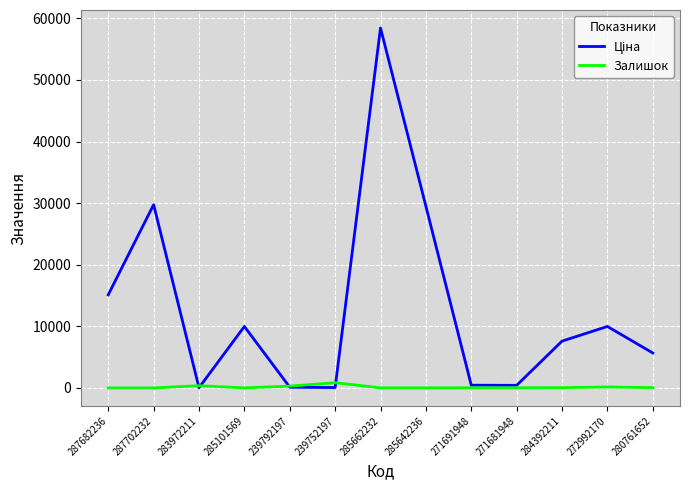

How many categories are shown in the chart?

13